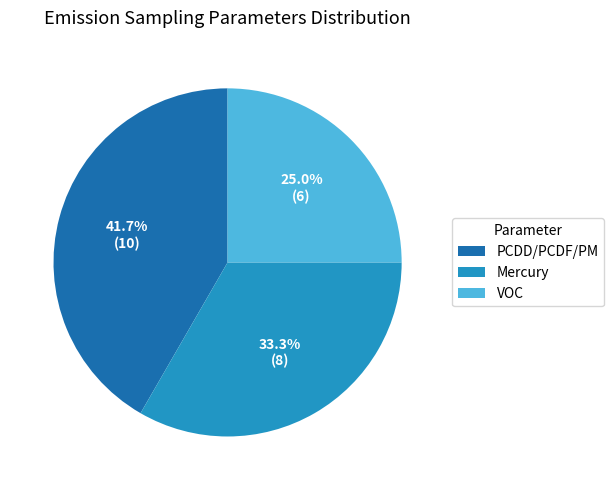

What is the largest slice in the pie chart?

PCDD/PCDF/PM